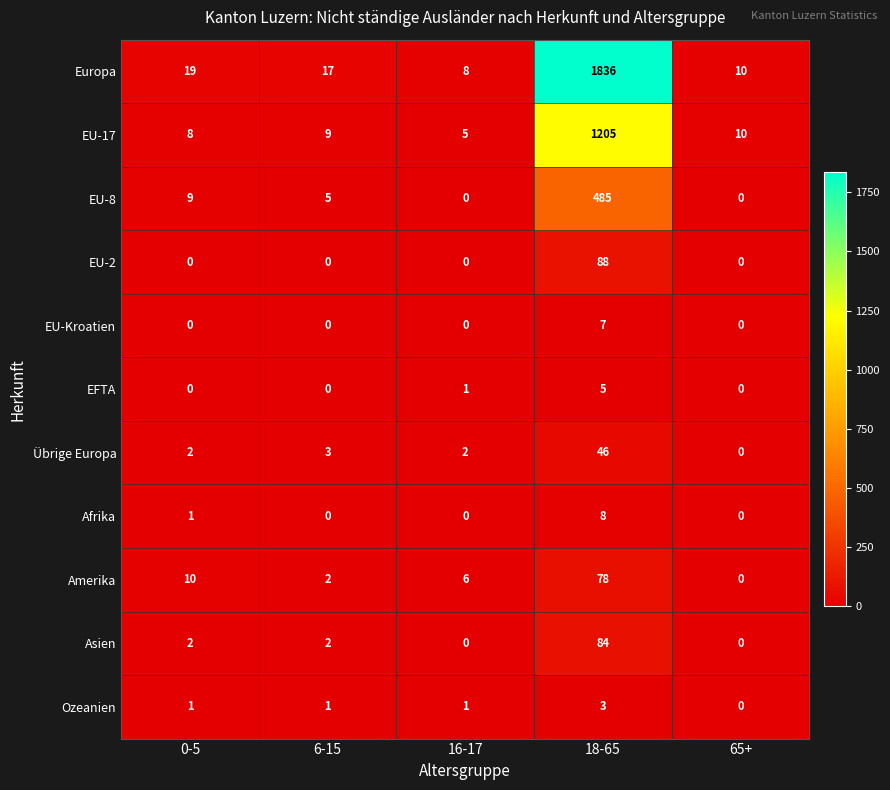

At which label is Afrika closest to 4?

0-5